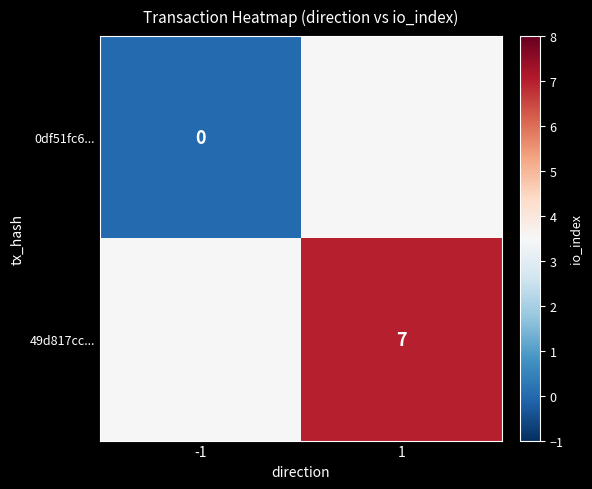

True or false: 49d817cc... has a value of 7.0 at 1.

True